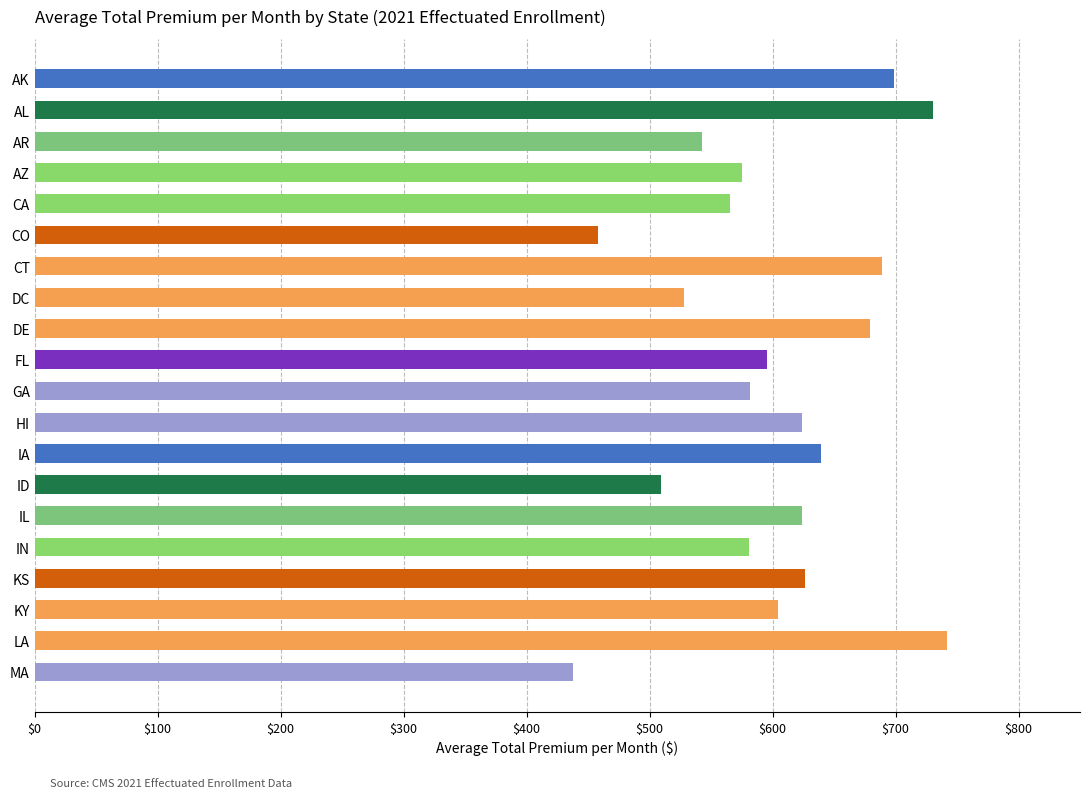

The value at ID is 509.5. True or false?

True